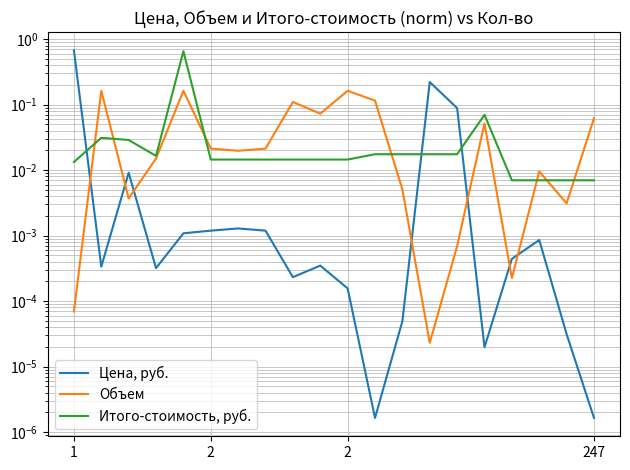

How many intersections are there between Цена, руб. and Итого-стоимость, руб.?

3